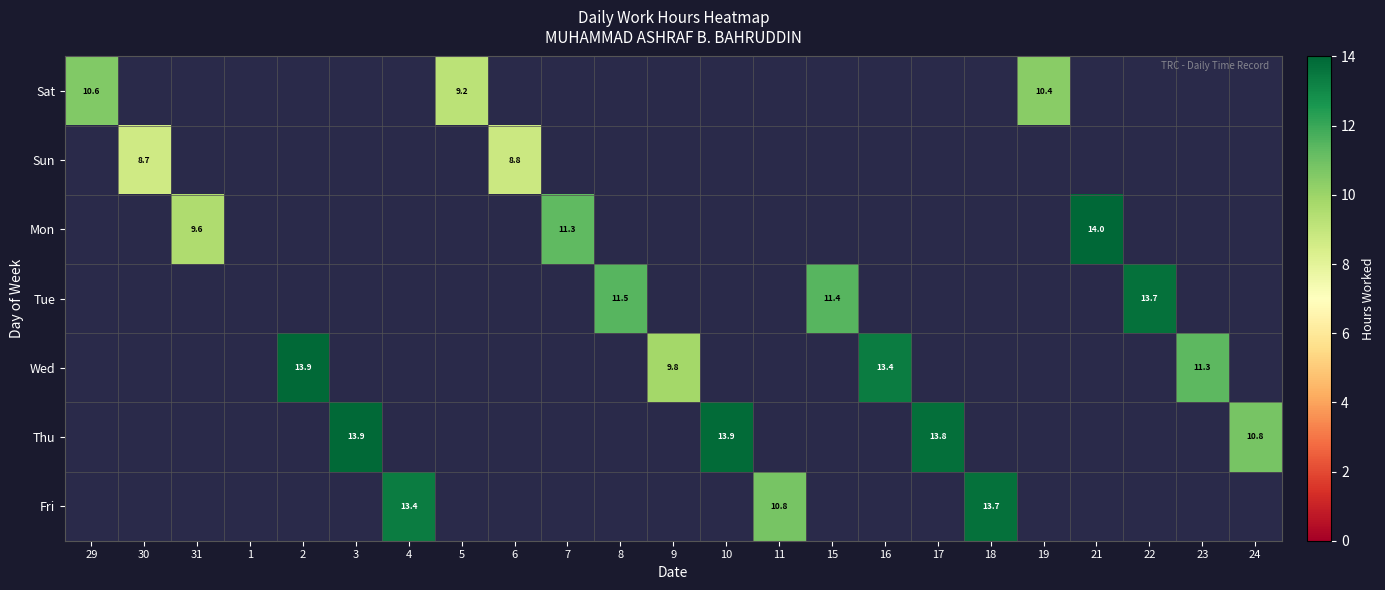

The value of Sat at 5 is 16.5. True or false?

False